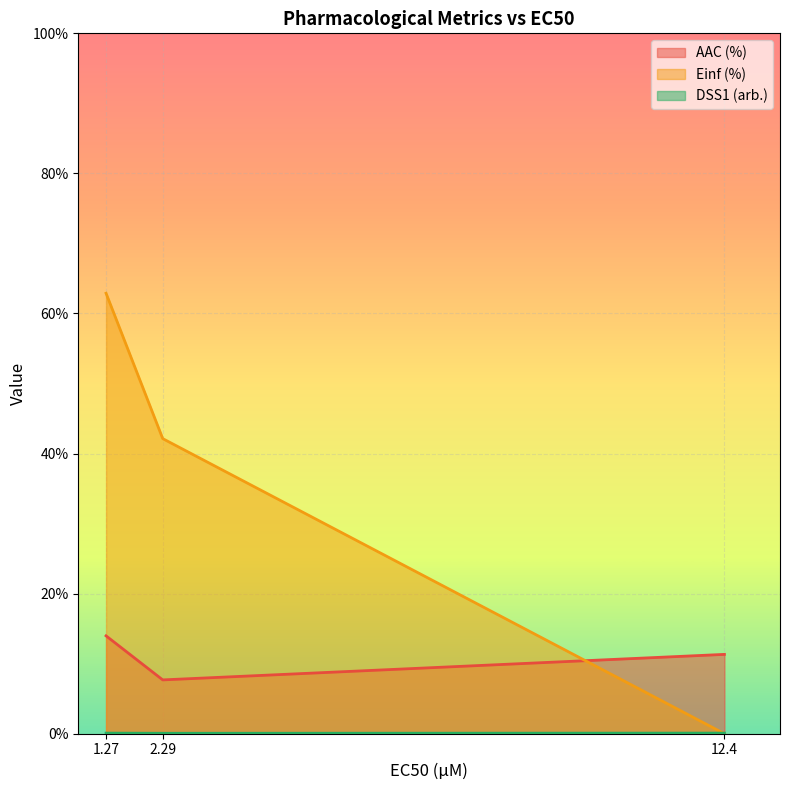

Reading right to left, list all the values displayed in this chart.

AAC (%): 12.4=11.3	2.29=7.7	1.27=14.0
Einf (%): 12.4=0.0	2.29=42.1	1.27=62.9
DSS1 (arb.): 12.4=0.1	2.29=0.1	1.27=0.1